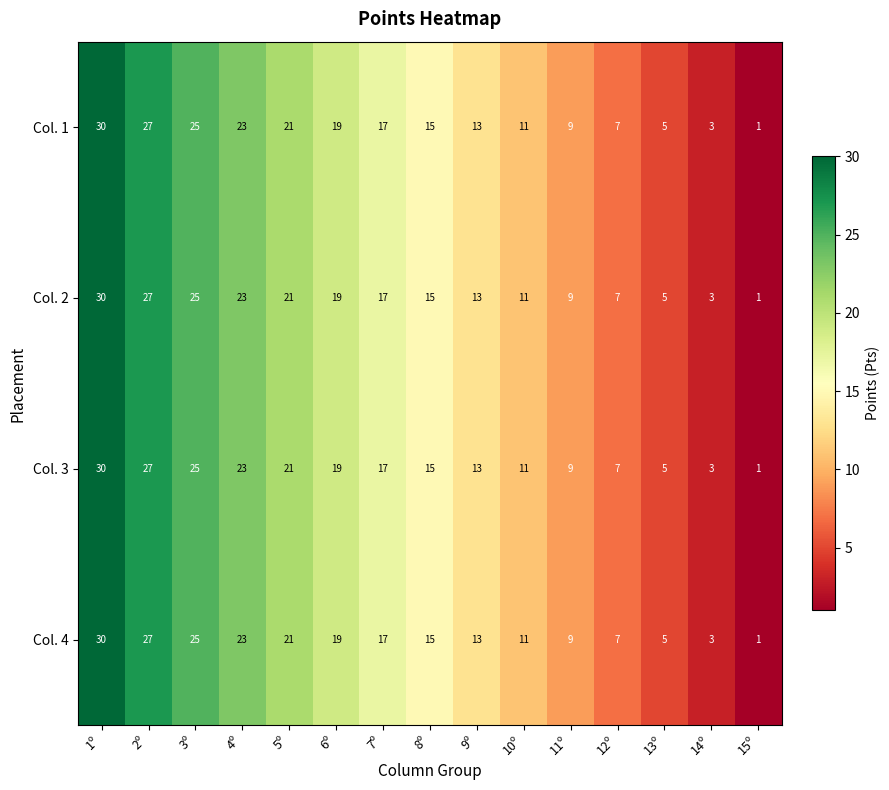

Is it true that Col. 1 equals 5 at 13º?

True